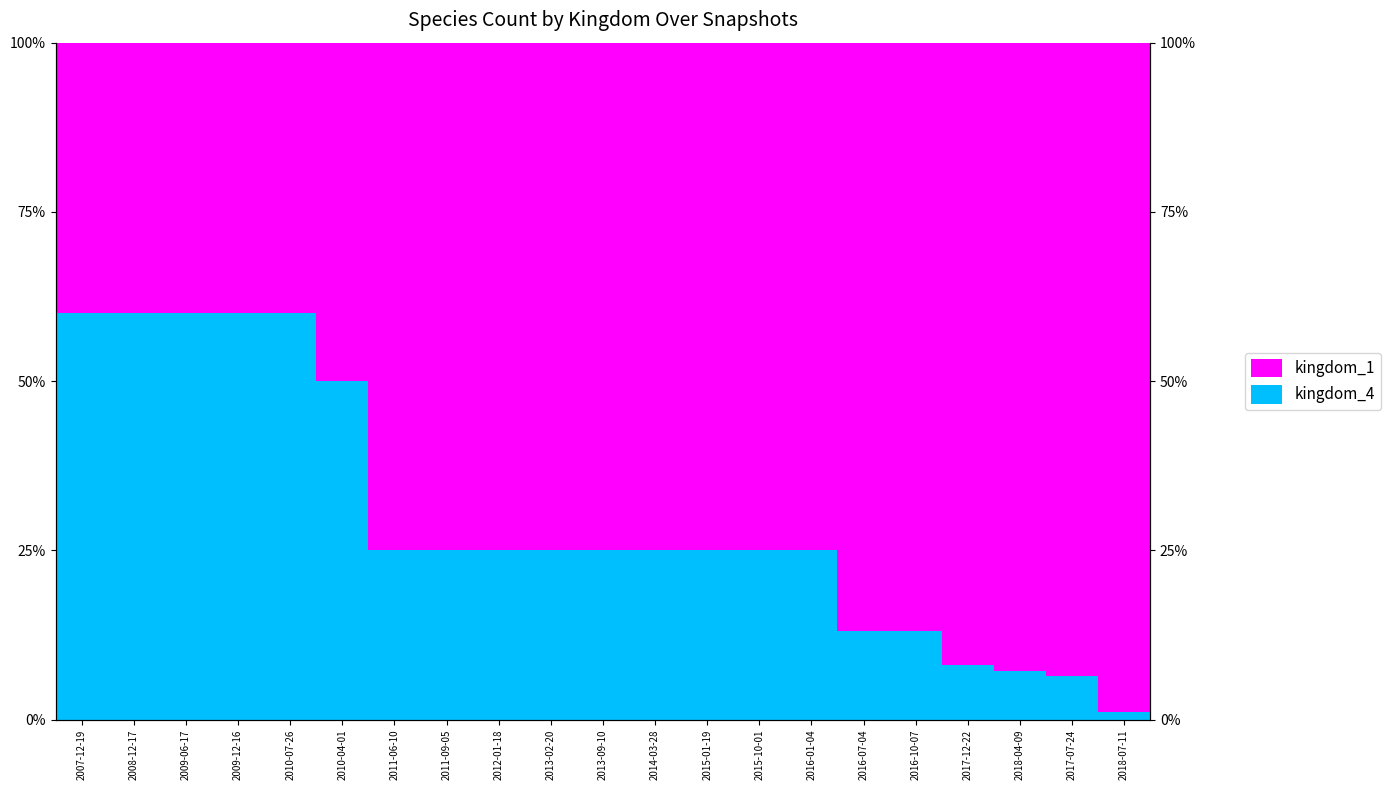

The kingdom_1 series shows 75.0 at 2015-10-01. True or false?

True